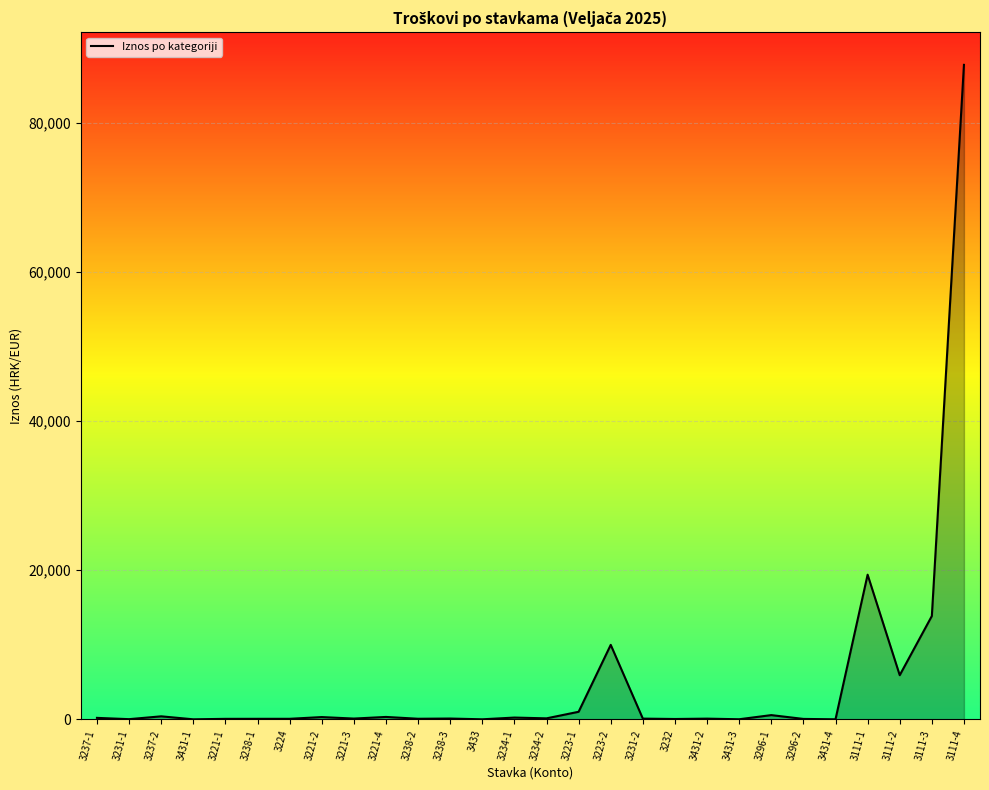

How many series are shown in this chart?

1